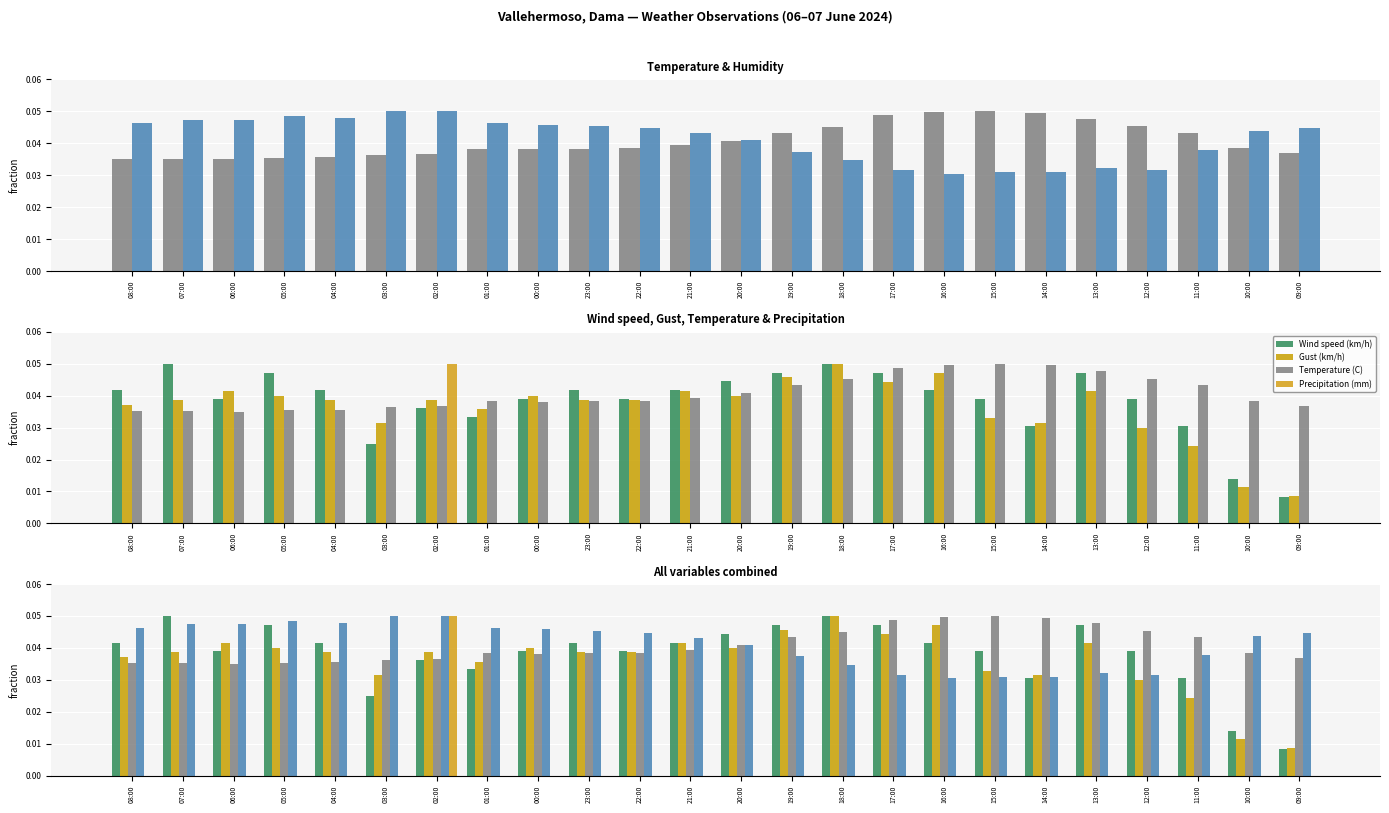

Is it true that Temperature (C) equals 0.1 at 10:00?

False